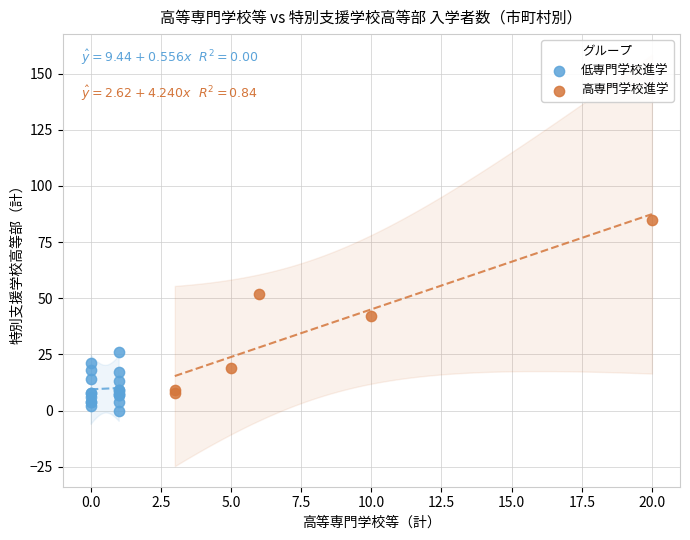

Which series contains the highest Y value?

高専門学校進学